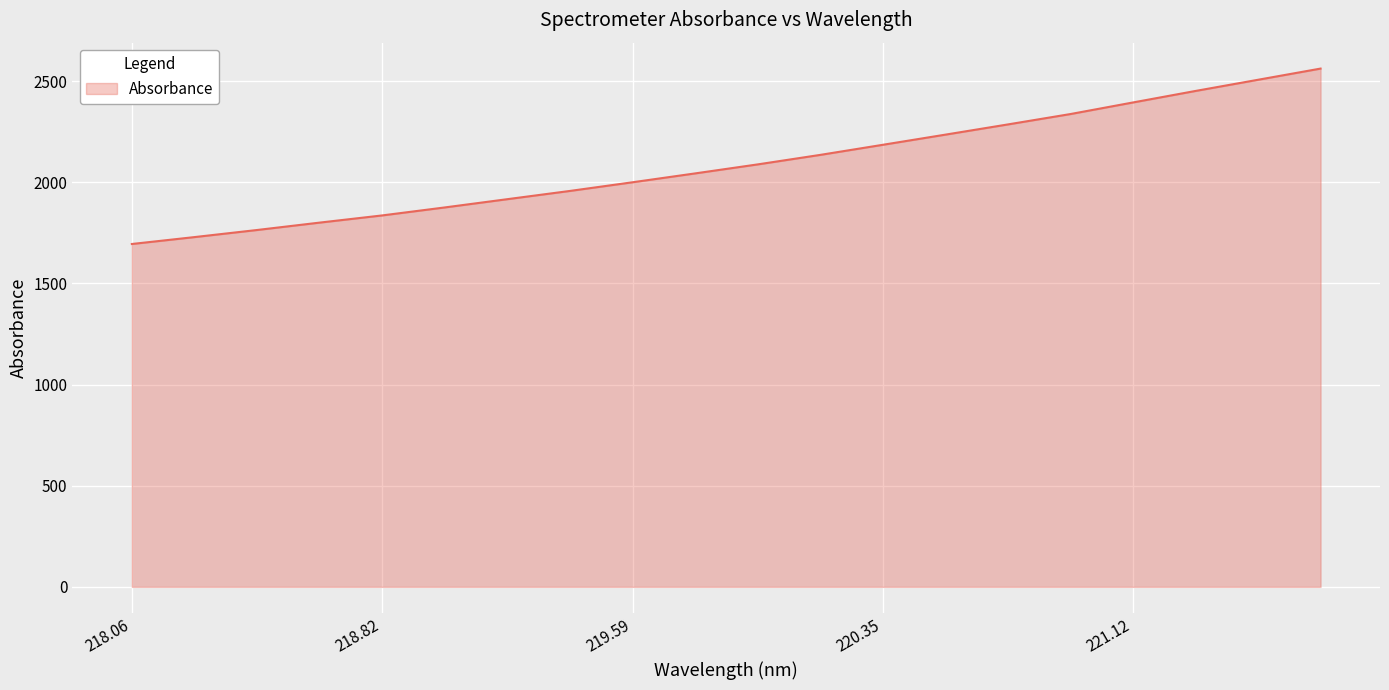

What is the difference between the maximum and minimum values?

867.0